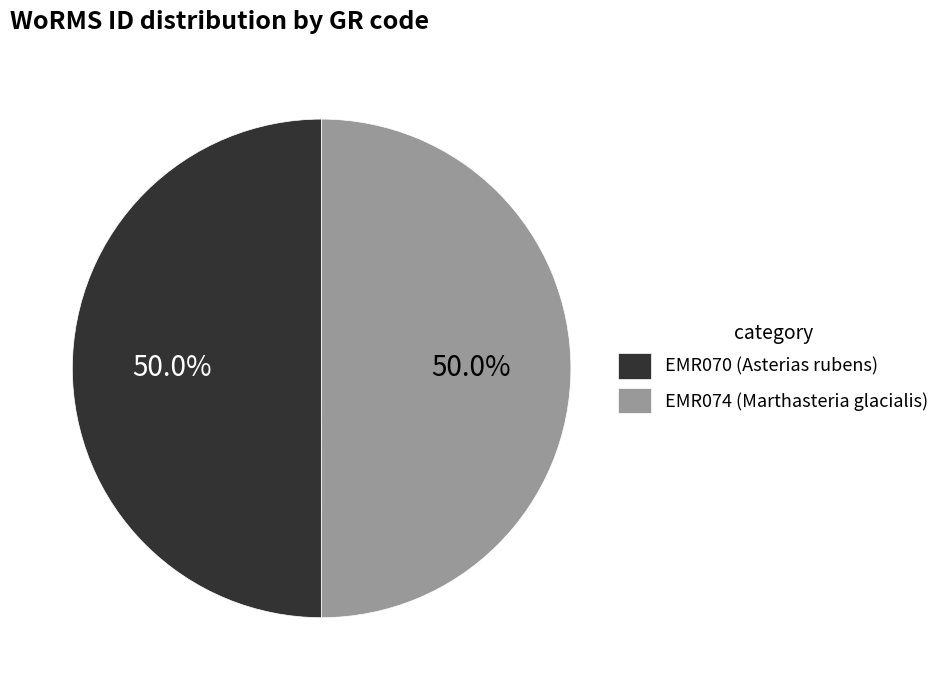

To the nearest percent, what is the combined percentage of EMR074 (Marthasteria glacialis) and EMR070 (Asterias rubens)?

100%